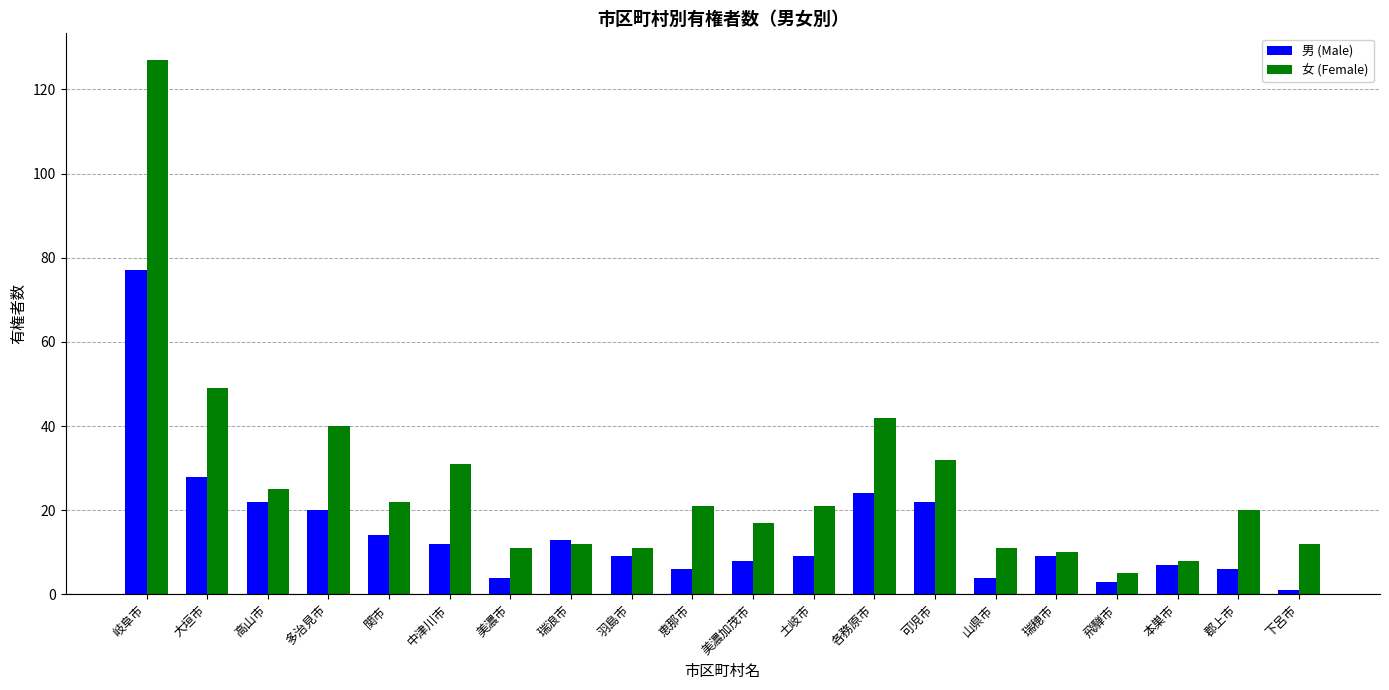

Reading left to right, transcribe all the data shown in this chart.

男 (Male): 岐阜市=77	大垣市=28	高山市=22	多治見市=20	関市=14	中津川市=12	美濃市=4	瑞浪市=13	羽島市=9	恵那市=6	美濃加茂市=8	土岐市=9	各務原市=24	可児市=22	山県市=4	瑞穂市=9	飛騨市=3	本巣市=7	郡上市=6	下呂市=1
女 (Female): 岐阜市=127	大垣市=49	高山市=25	多治見市=40	関市=22	中津川市=31	美濃市=11	瑞浪市=12	羽島市=11	恵那市=21	美濃加茂市=17	土岐市=21	各務原市=42	可児市=32	山県市=11	瑞穂市=10	飛騨市=5	本巣市=8	郡上市=20	下呂市=12